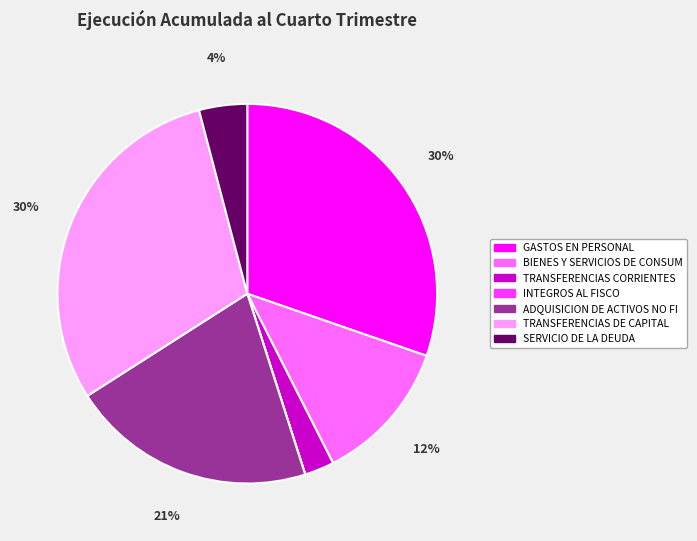

To the nearest percent, what is the difference between the largest and smallest slice percentages?

30%